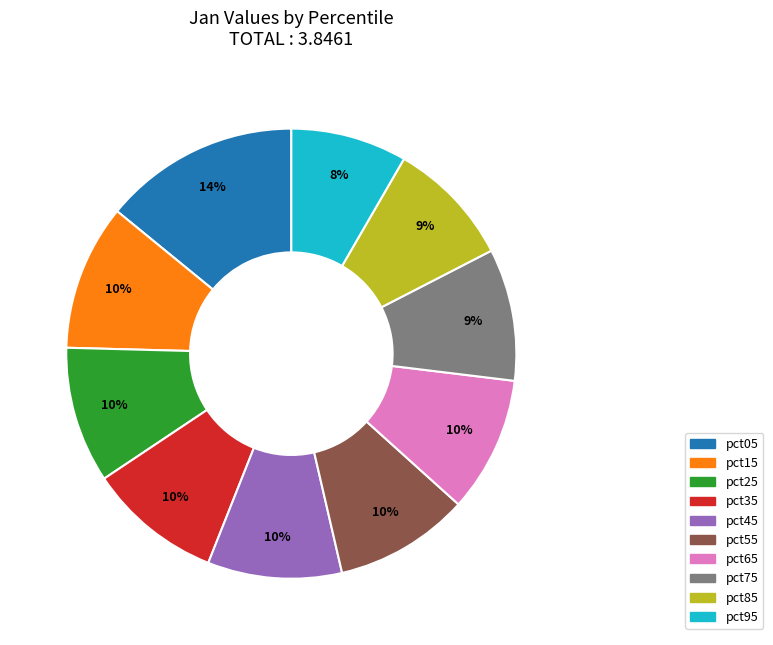

Count the number of slices in the pie.

10